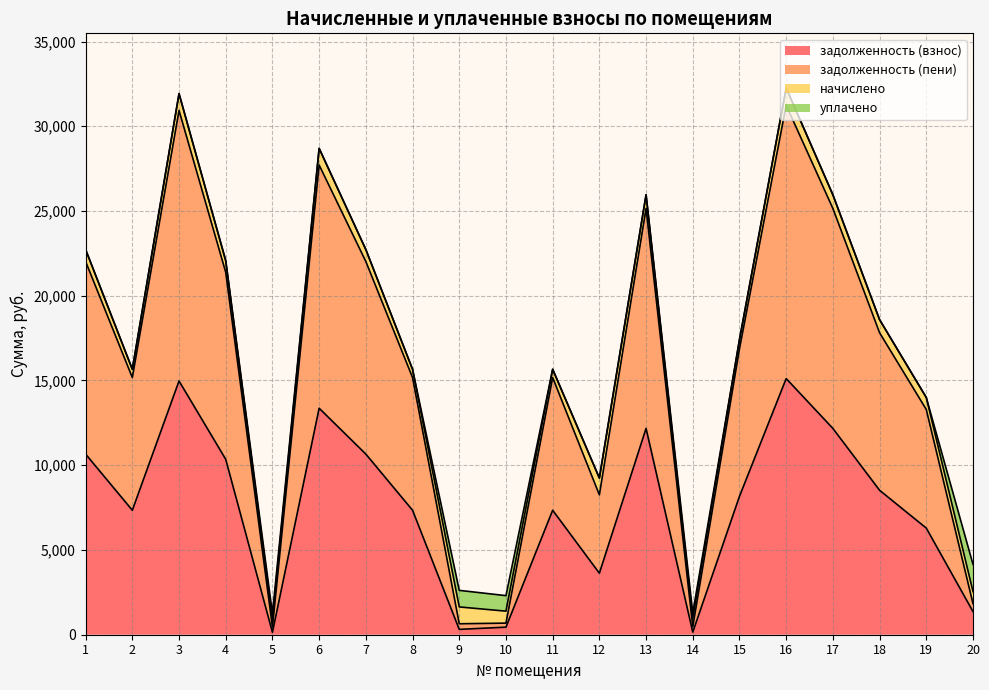

How many categories are shown in the chart?

20